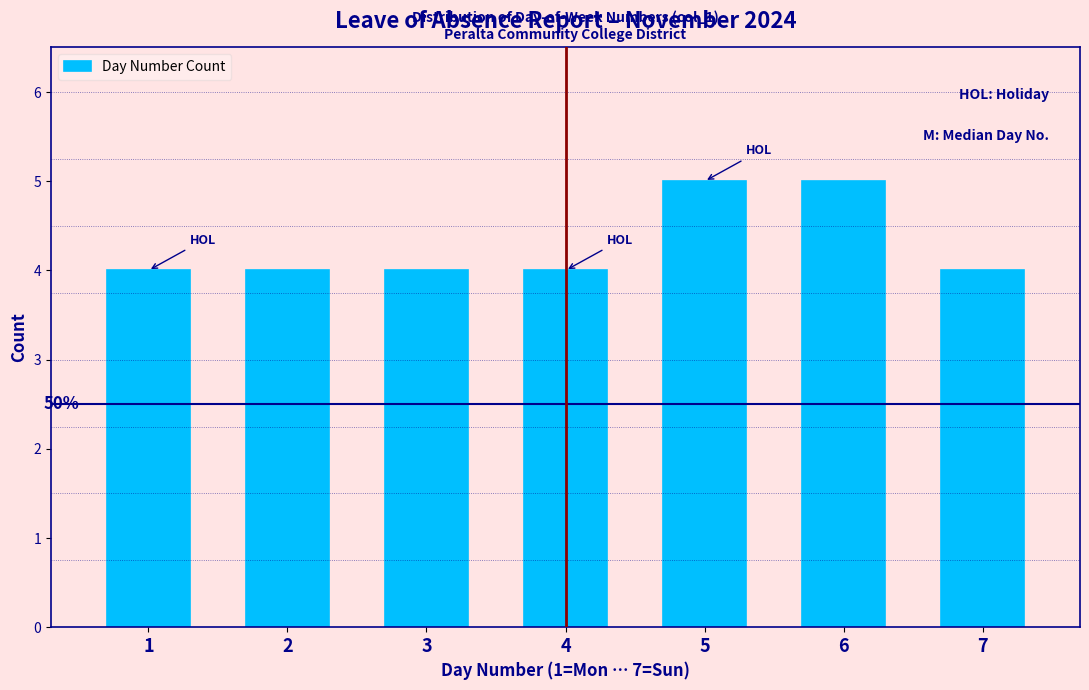

Reading left to right, transcribe all the data shown in this chart.

1=4	2=4	3=4	4=4	5=5	6=5	7=4